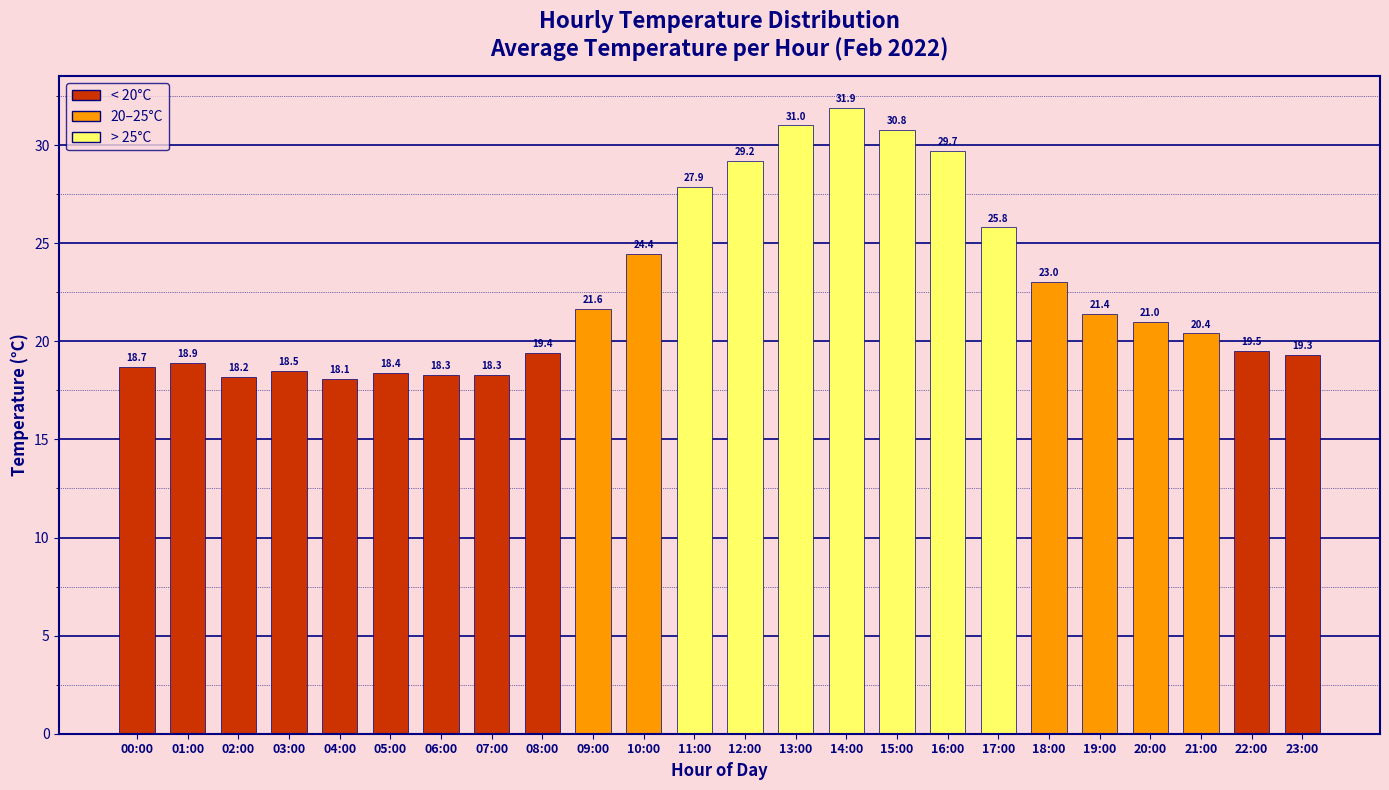

Which has a higher value, 05:00 or 11:00?

11:00